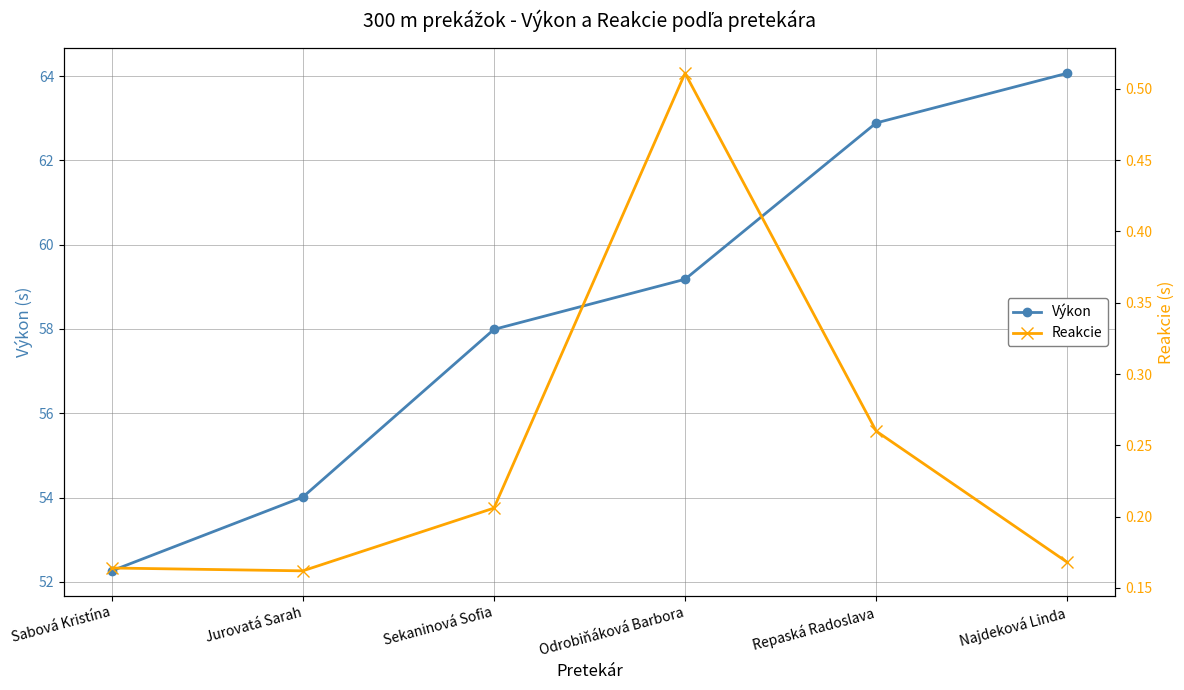

True or false: Reakcie and Výkon cross at least once.

False